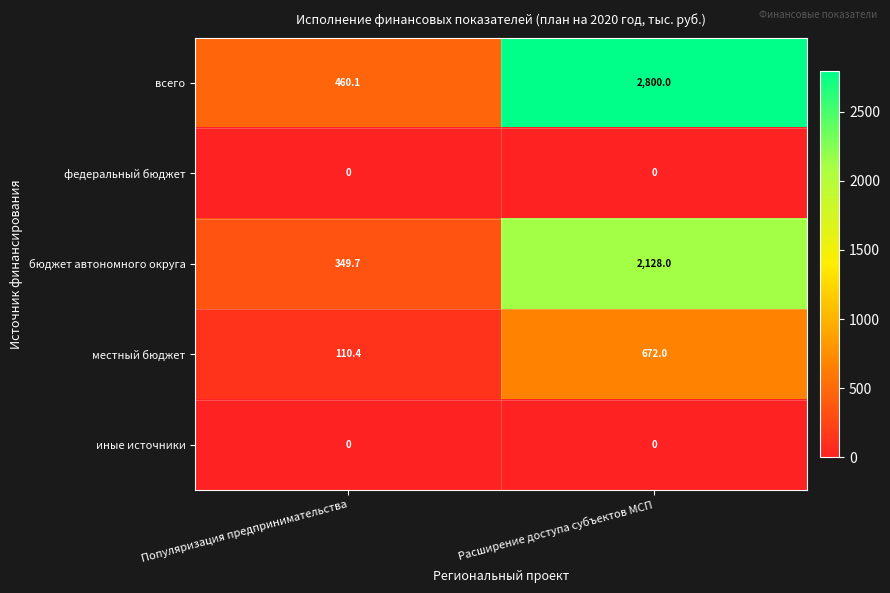

Where is местный бюджет nearest to the value 391?

Популяризация предпринимательства